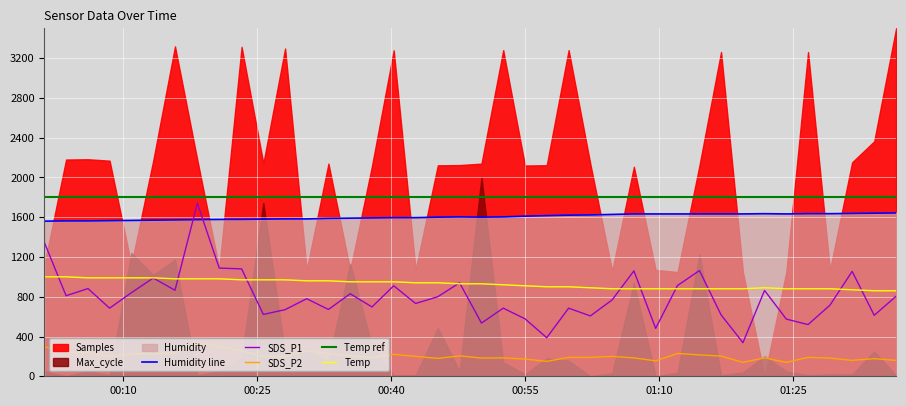

What is the value of the SDS_P1 point at the 20th from the left?

940.0